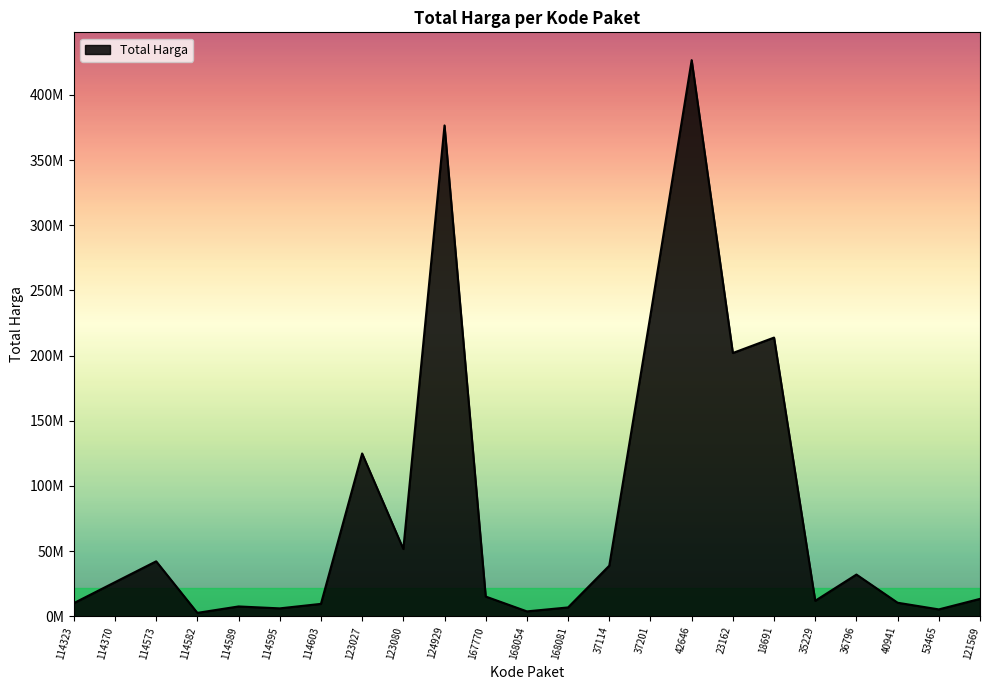

What is the change in value from 114370 to 53465?

-20868400